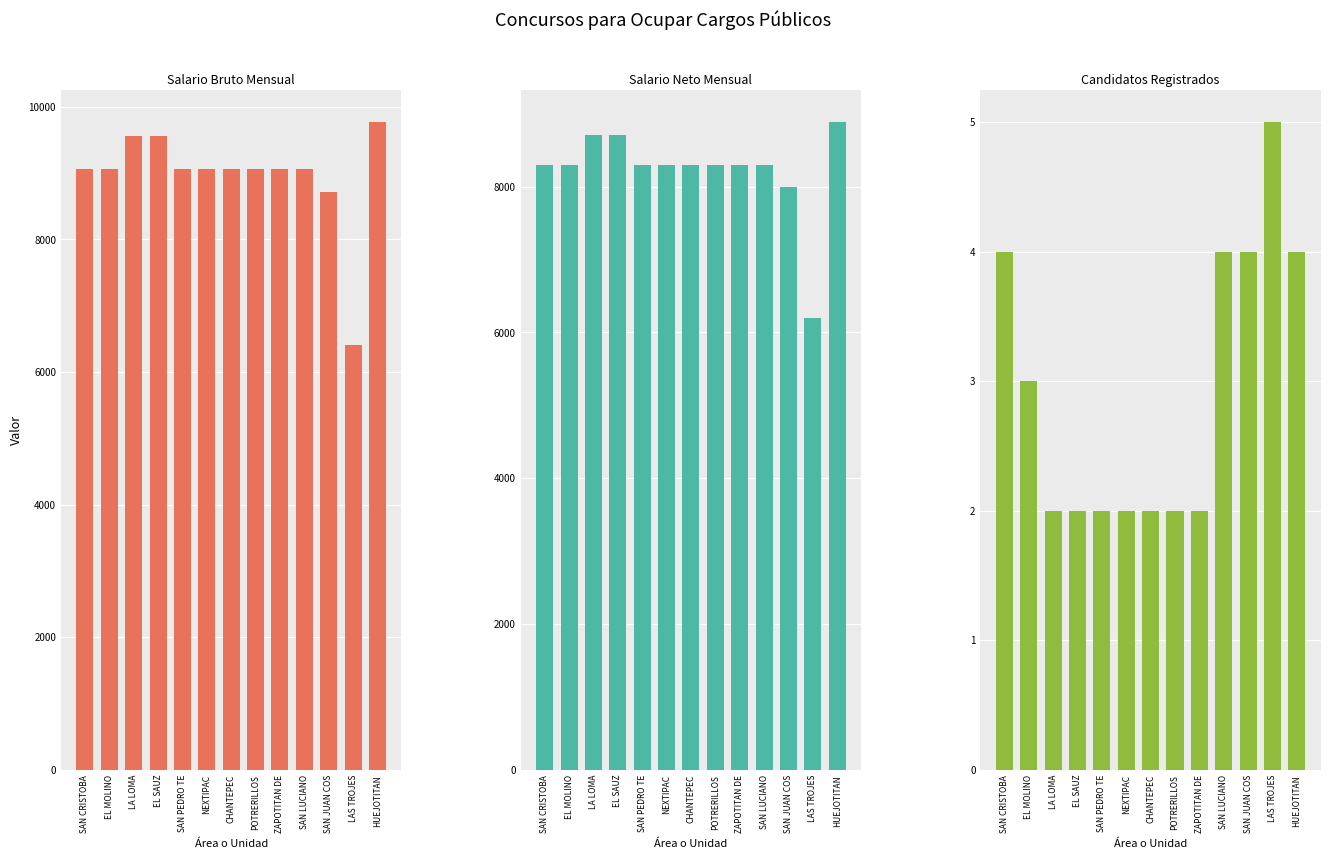

What is the difference between the Salario Neto Mensual values at LA LOMA and LAS TROJES?

2506